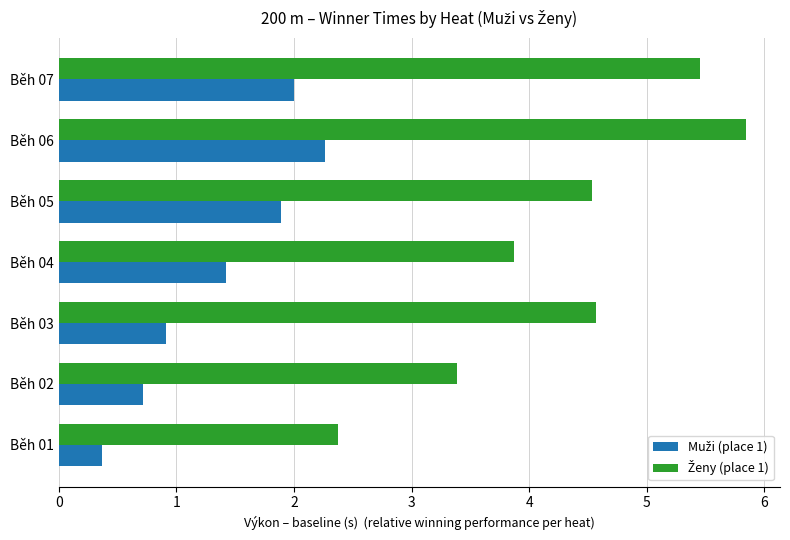

What is the smallest value displayed?

0.4